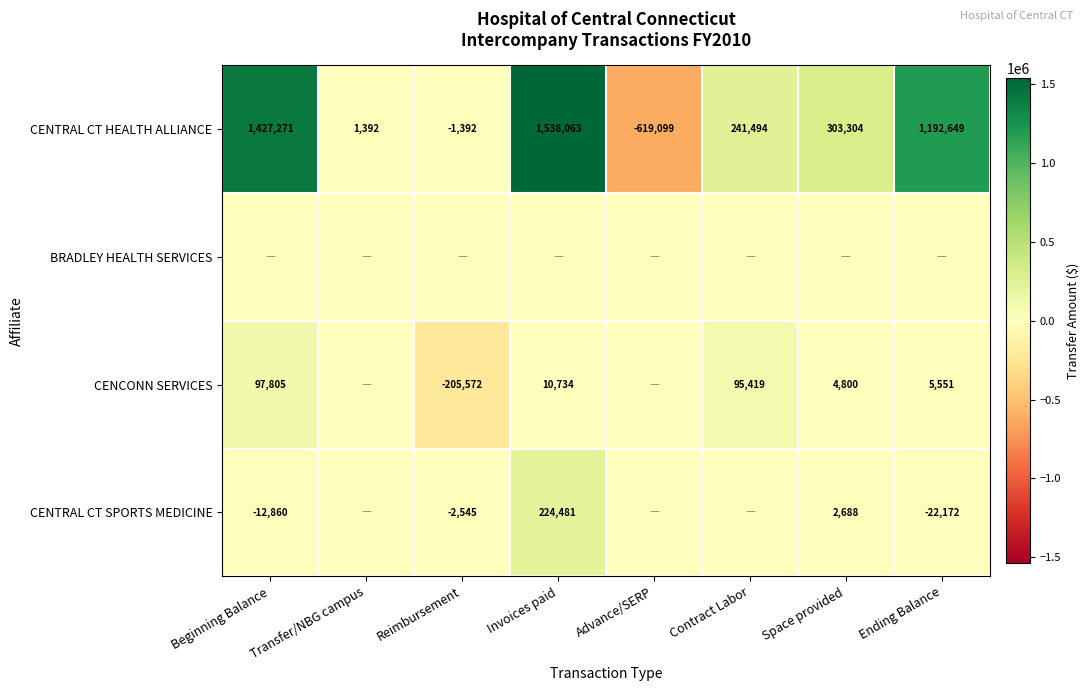

Is it true that CENCONN SERVICES equals -205572 at Reimbursement?

True